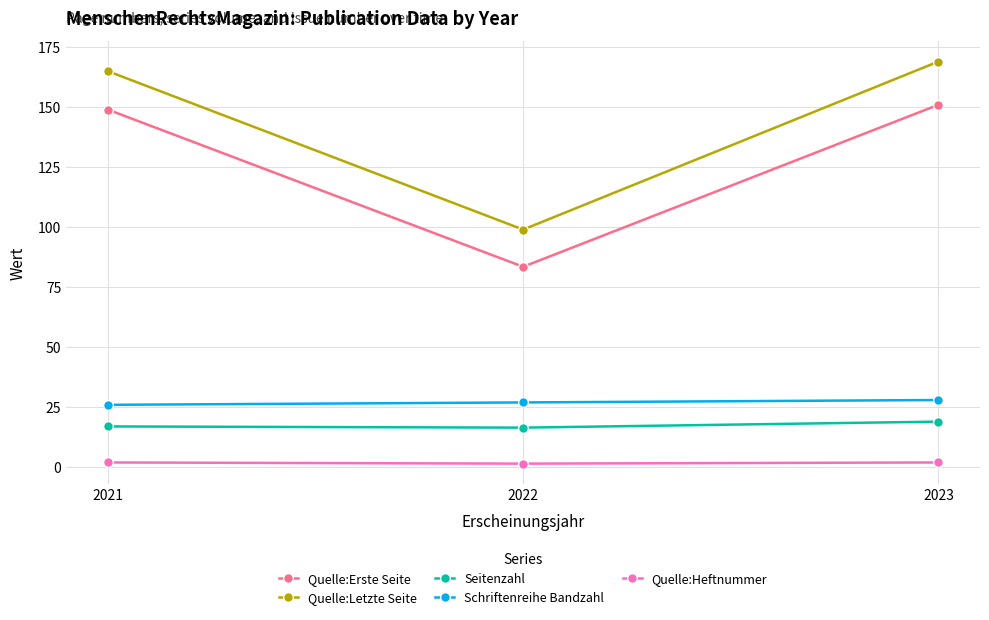

Is the value of Quelle:Letzte Seite at 2023 greater than the value of Seitenzahl at 2022?

Yes